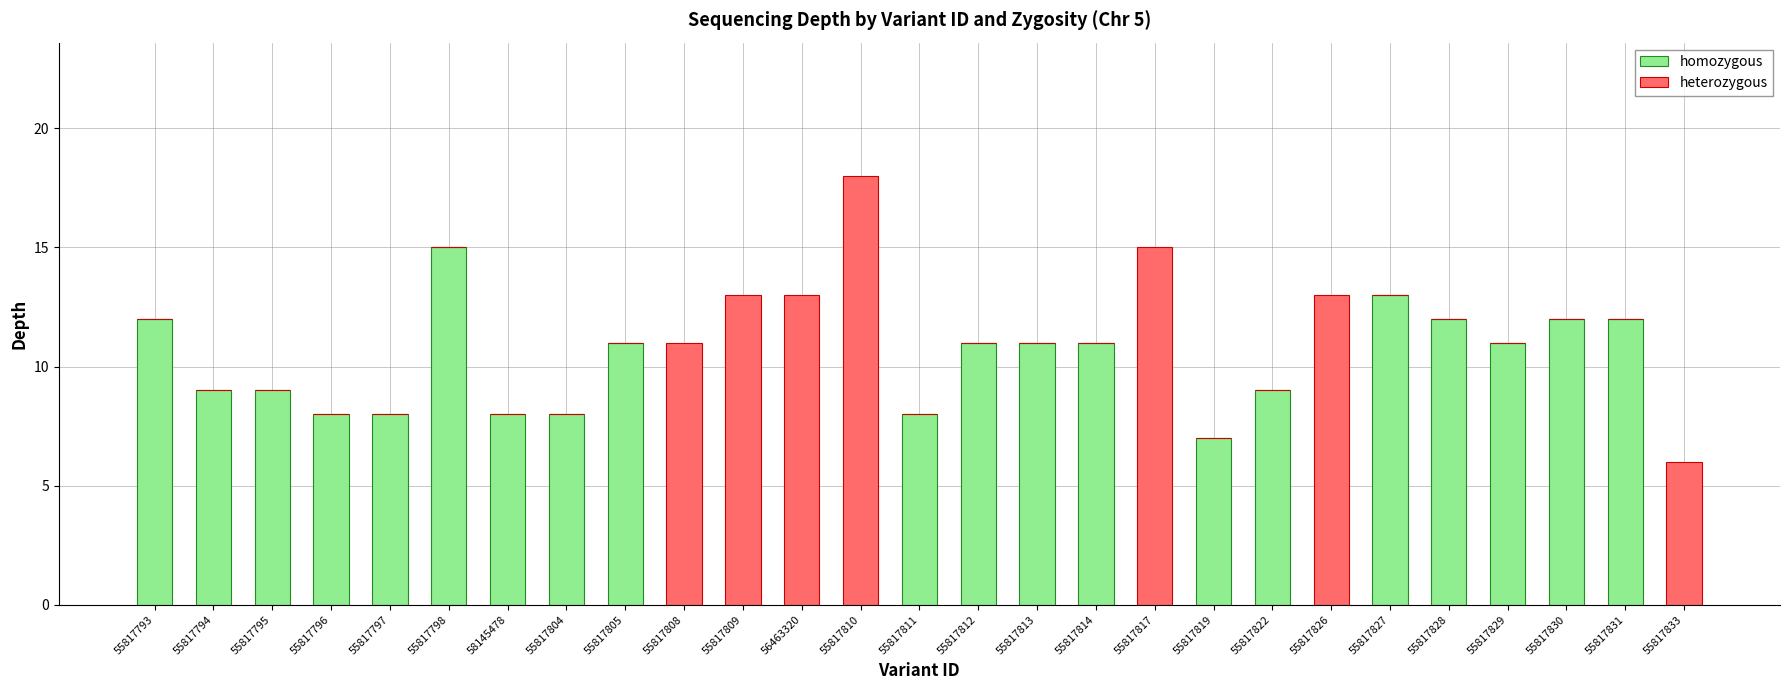

Where does the homozygous series first go above 9?

55817793